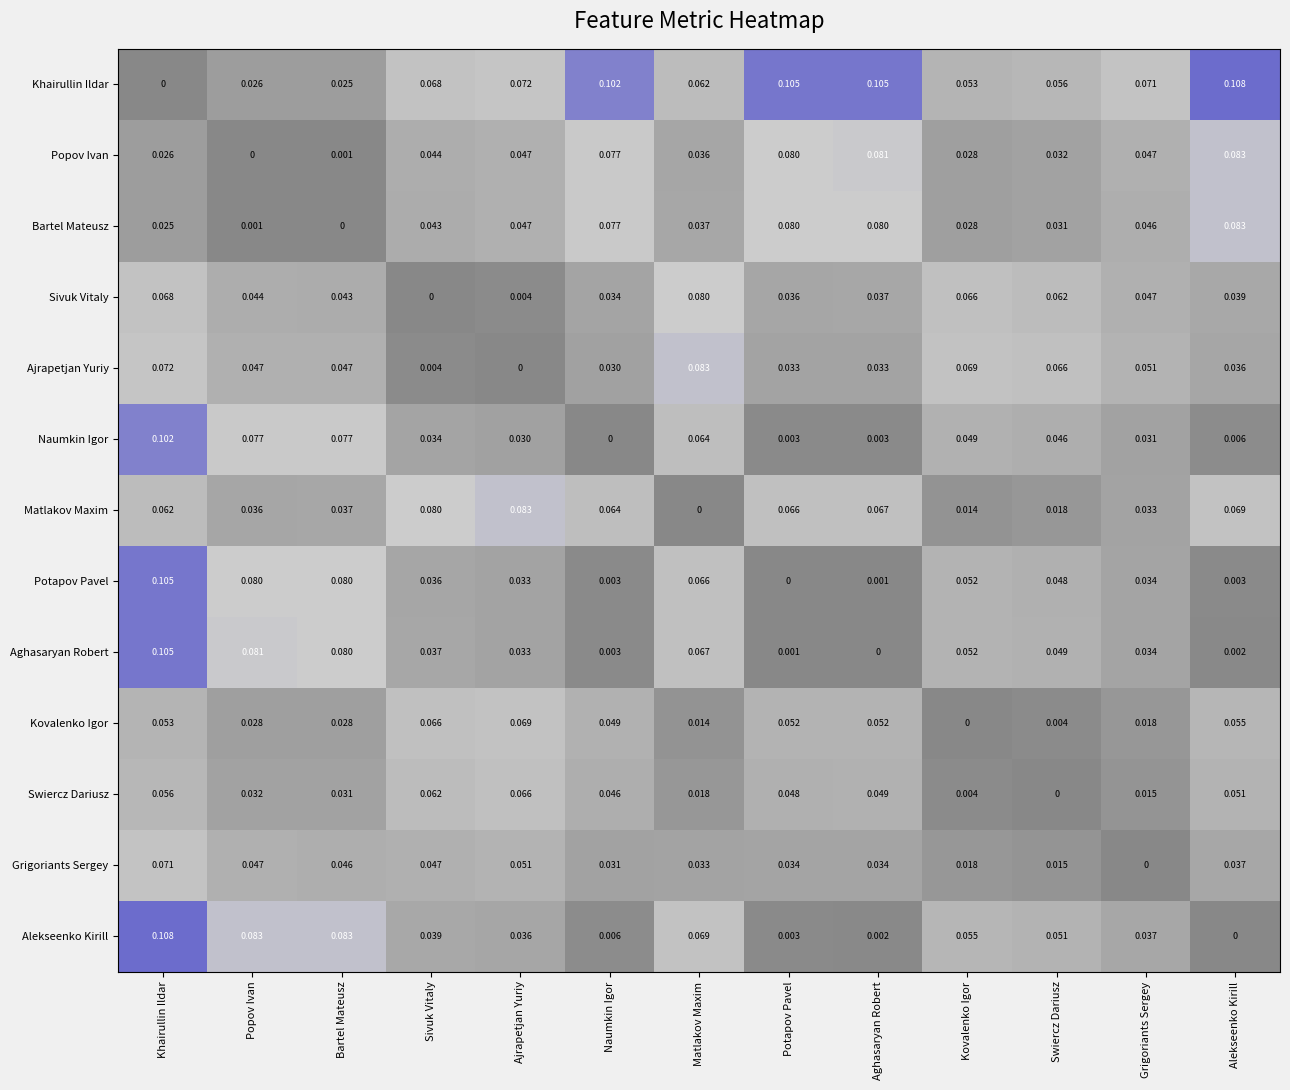

Which series has the largest total across all categories?

Khairullin Ildar